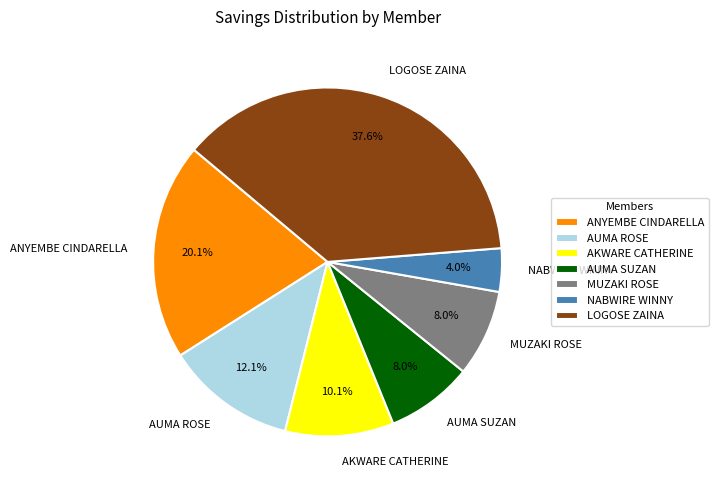

What is the largest slice in the pie chart?

LOGOSE ZAINA